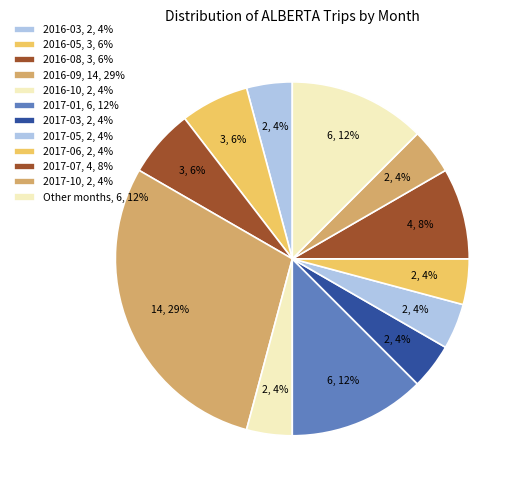

What is the largest slice in the pie chart?

2016-09